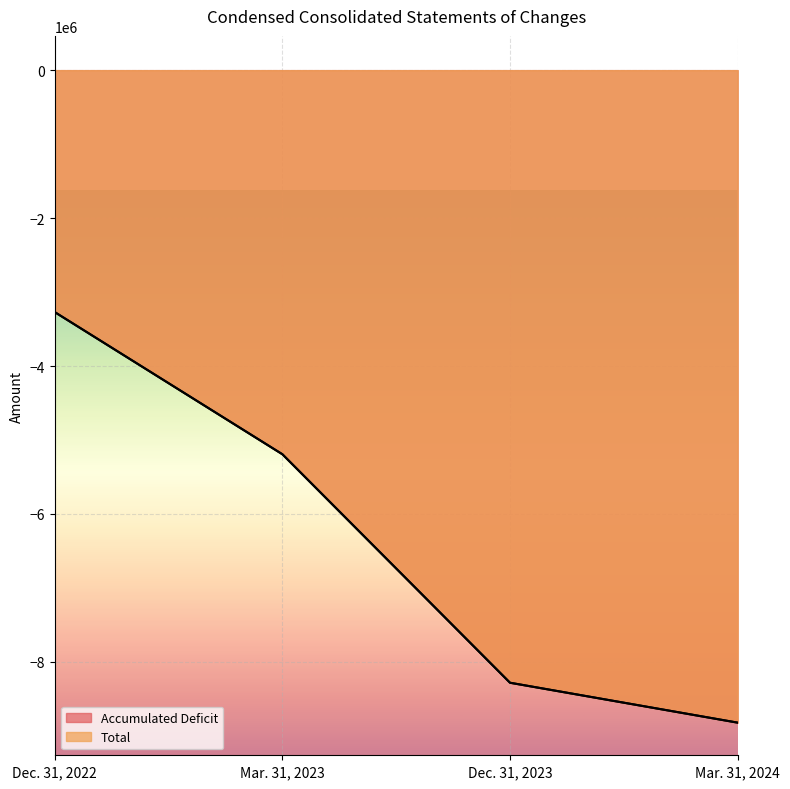

What is the value of the Total point at the 2nd from the left?

-5193053